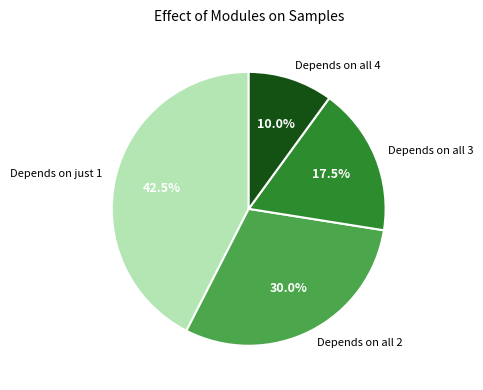

Rank the categories by value from highest to lowest.

Depends on just 1, Depends on all 2, Depends on all 3, Depends on all 4